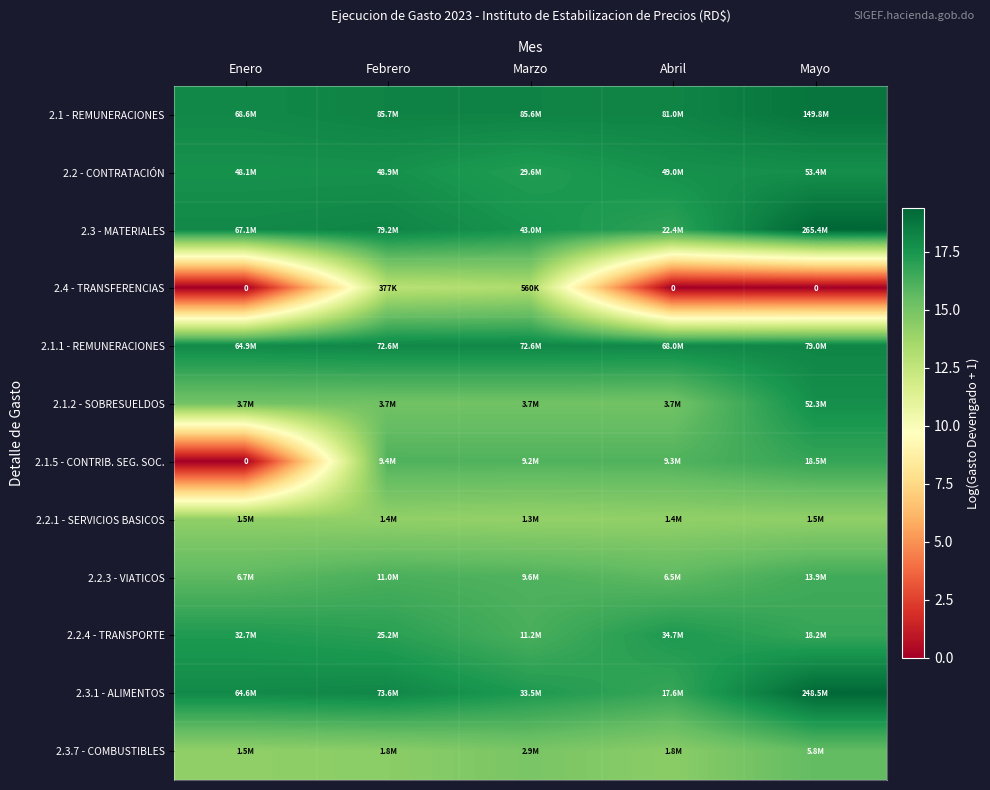

Count the number of data series in this chart.

12